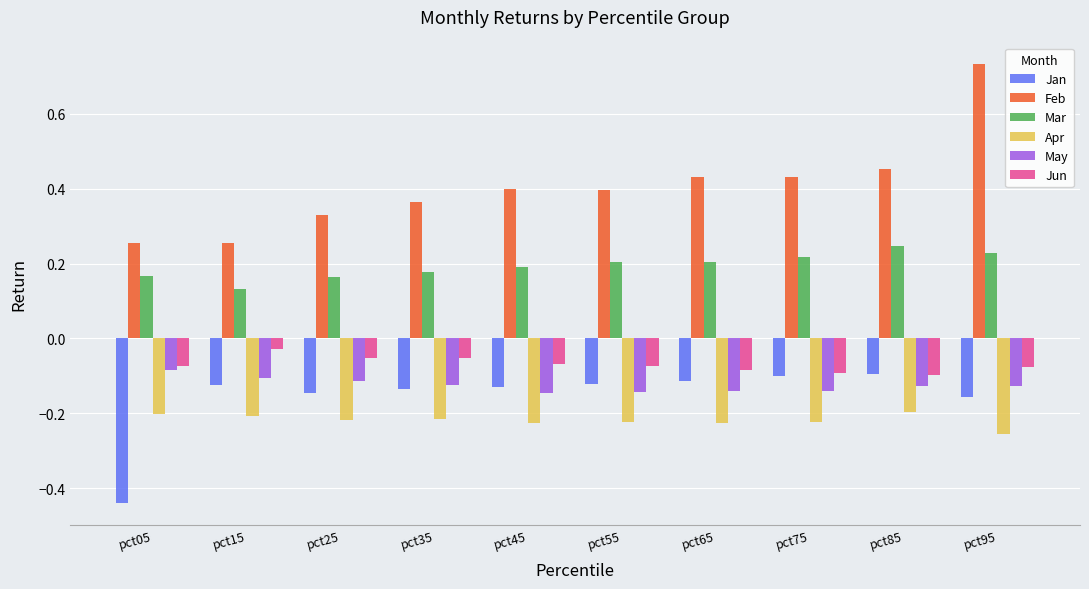

Which label corresponds to the largest value in the chart?

pct95